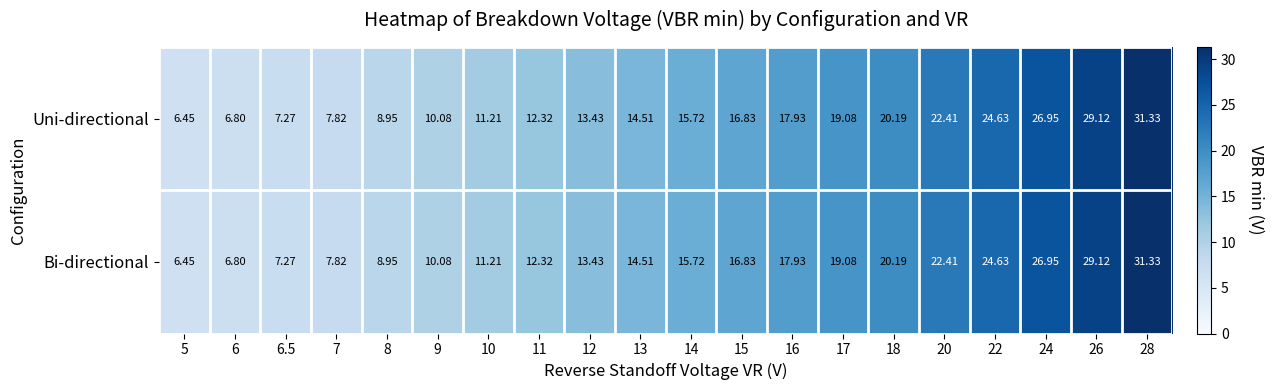

Is the value of Uni-directional at 22 greater than the value of Bi-directional at 14?

Yes